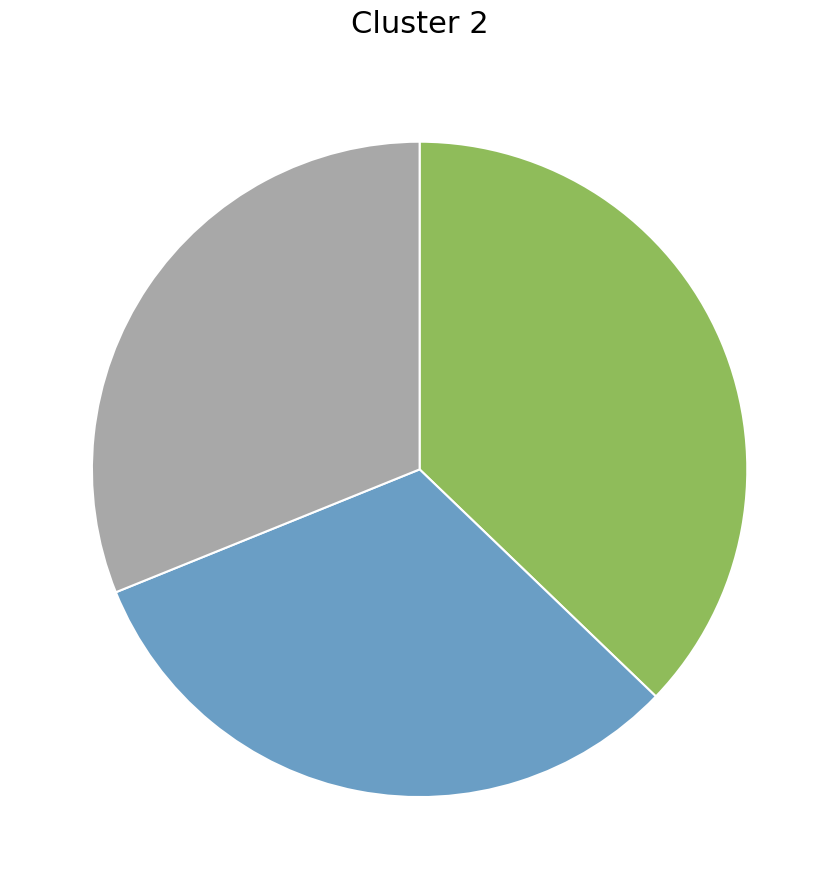

How many segments does this pie chart have?

3